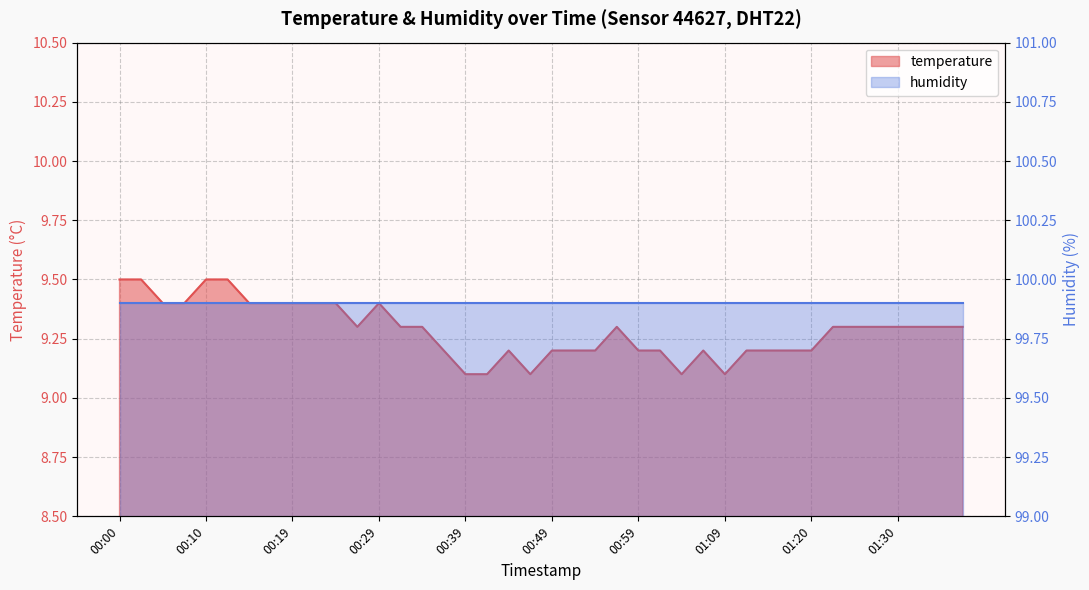

Read the value at 00:07.

9.4